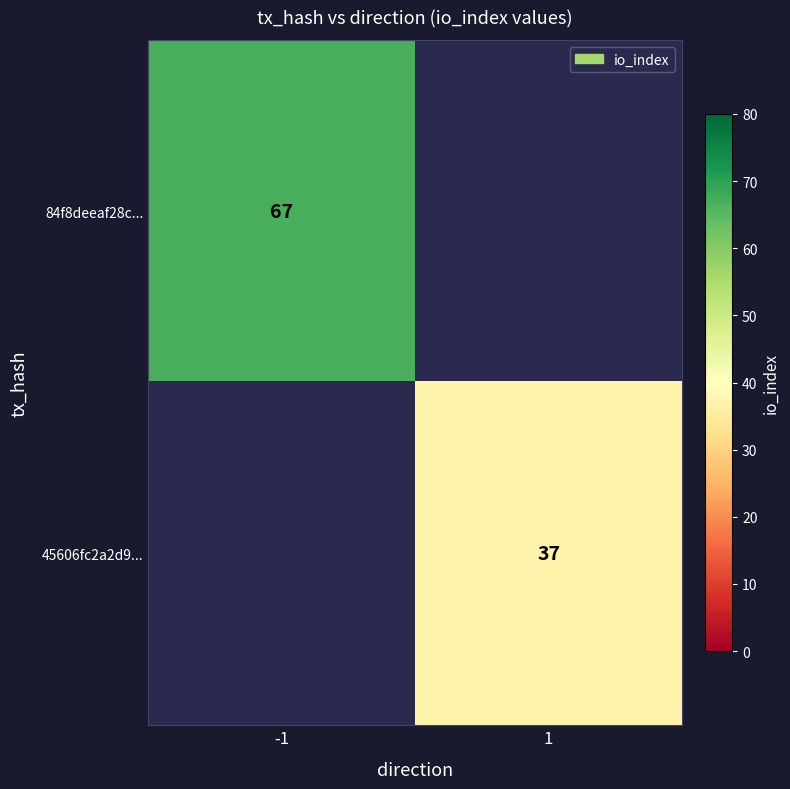

The value of 45606fc2a2d9... at 1 is 37. True or false?

True